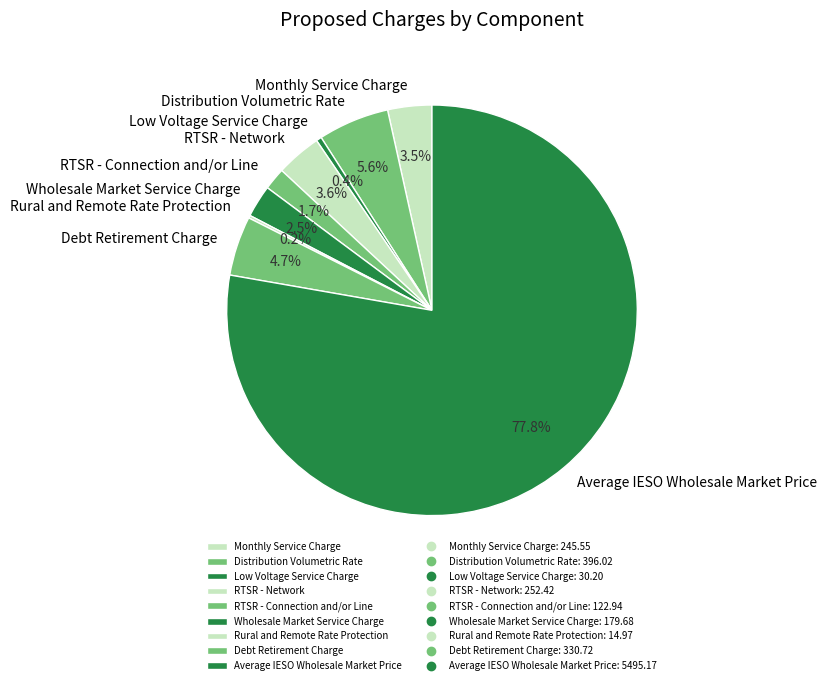

What is the largest slice in the pie chart?

Average IESO Wholesale Market Price